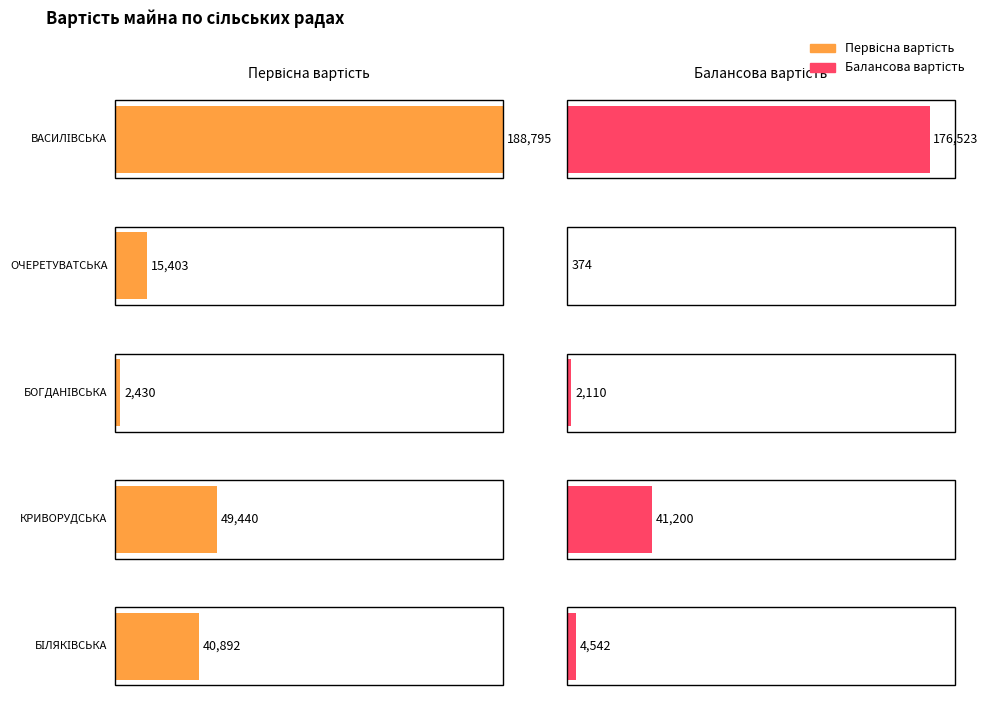

What is the maximum value for Сума зносу?

36350